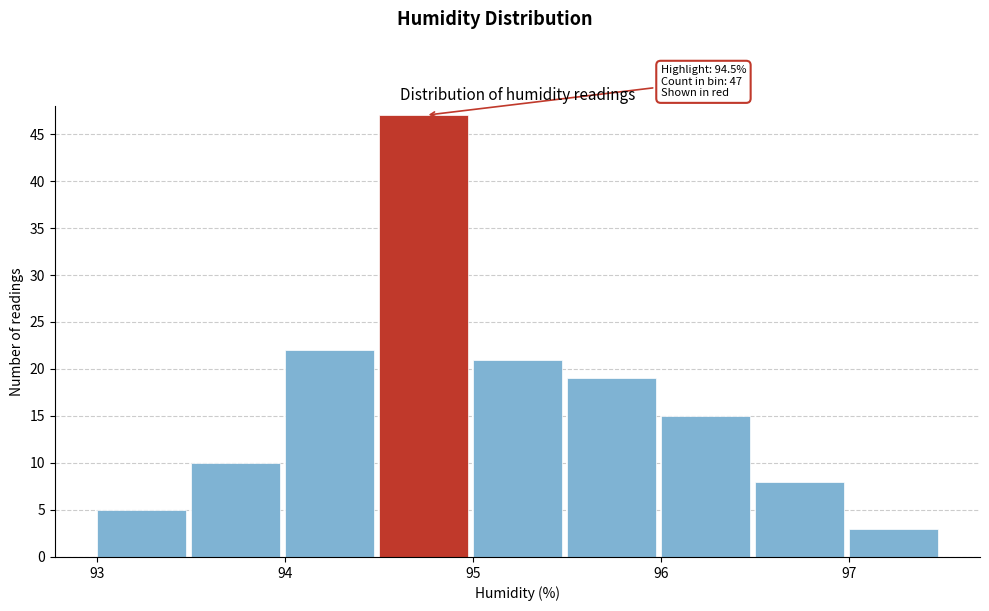

Over which range of the x-axis is the bar tallest?

94.5 to 95.0